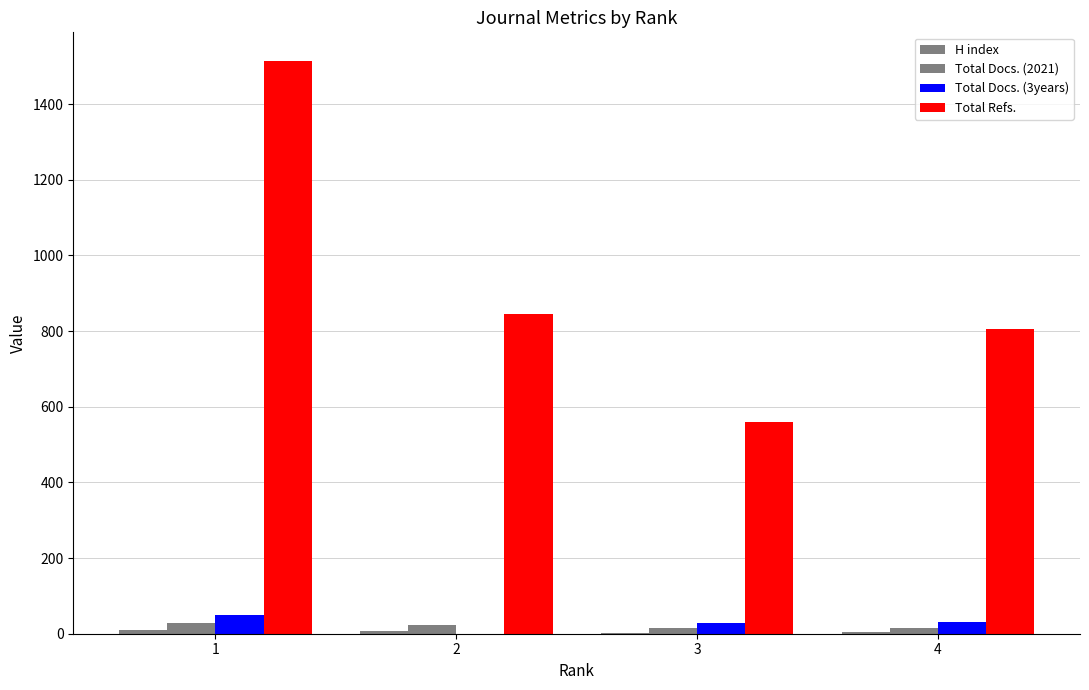

List the series in order of their peak value, lowest first.

H index, Total Docs. (2021), Total Docs. (3years), Total Refs.